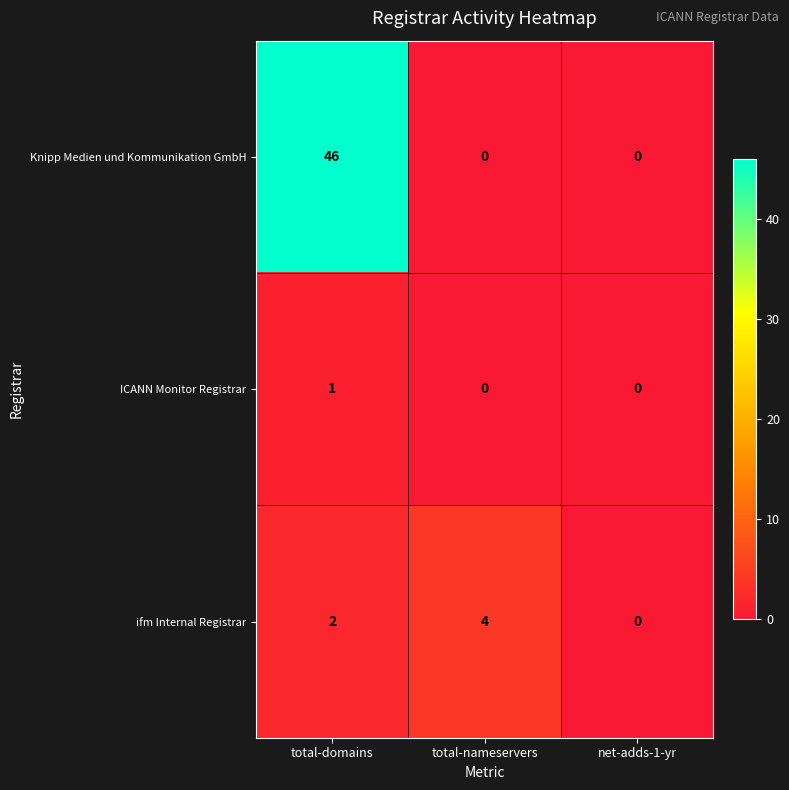

At which label is ifm Internal Registrar closest to 2?

total-domains